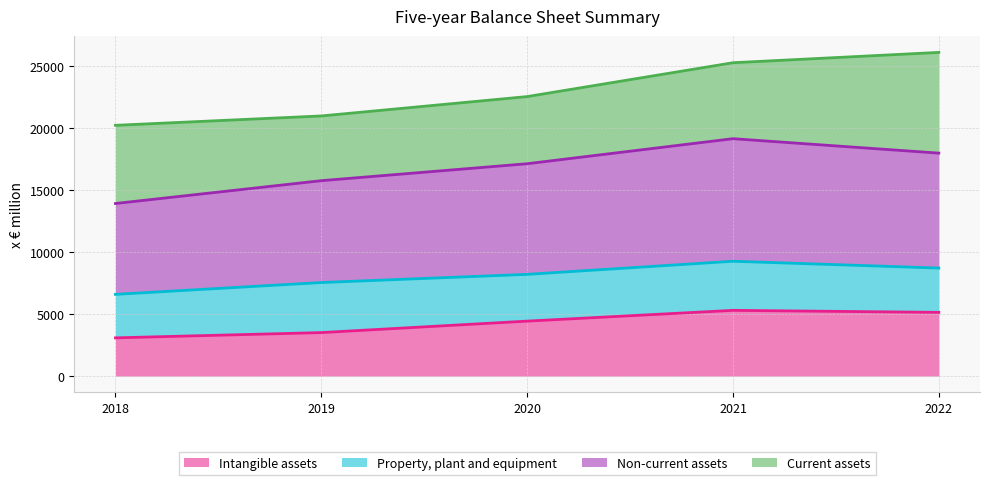

Where is the first local maximum for Non-current assets?

2021